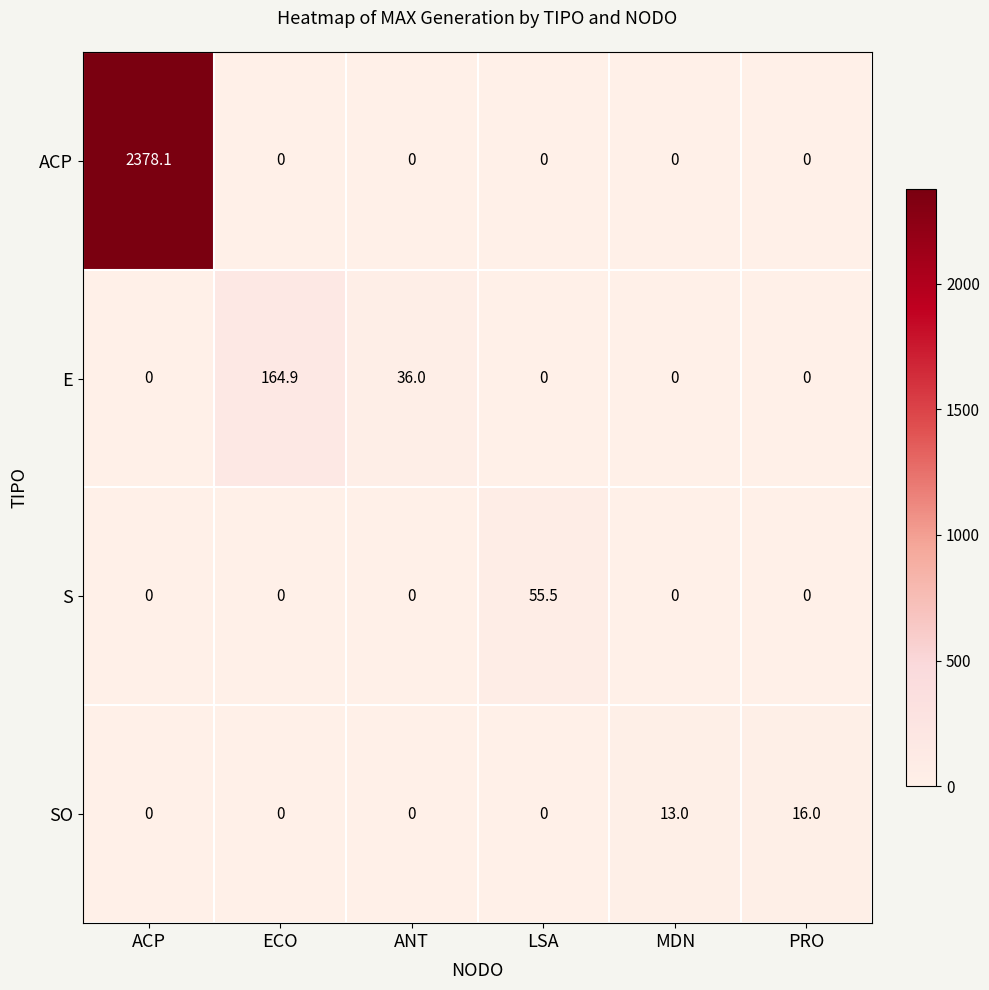

What is the difference between the E values at ECO and ANT?

128.9